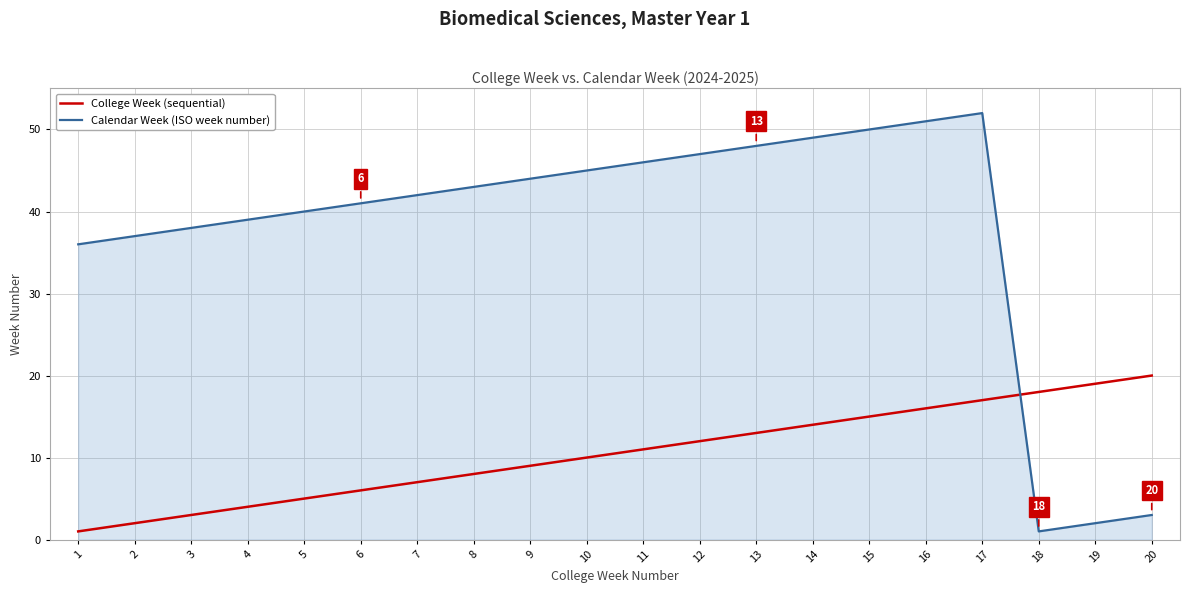

The value of Calendar Week (ISO week number) at 6 is 41. True or false?

True